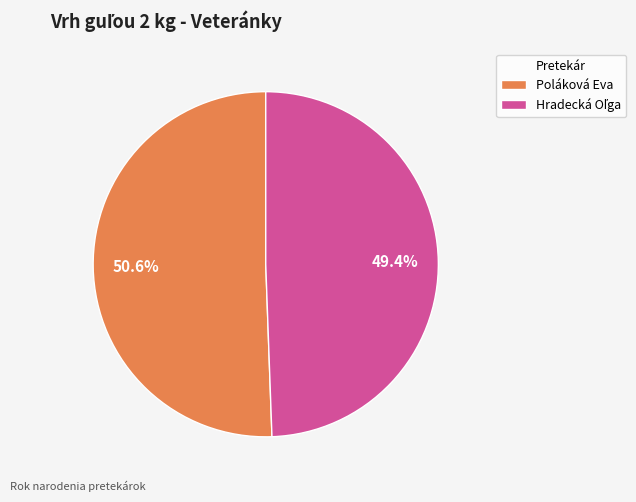

Which category has the biggest portion of the pie?

Poláková Eva